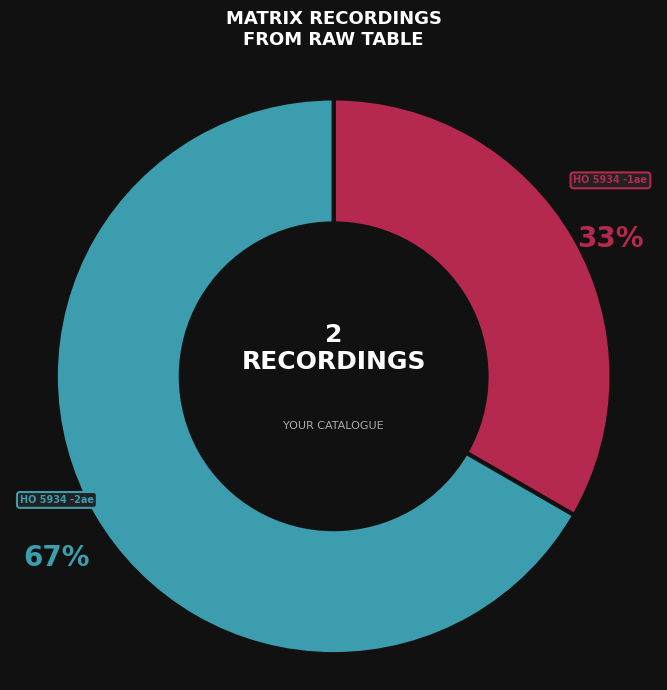

Is it true that HO 5934 -2ae is 67% of the pie?

True